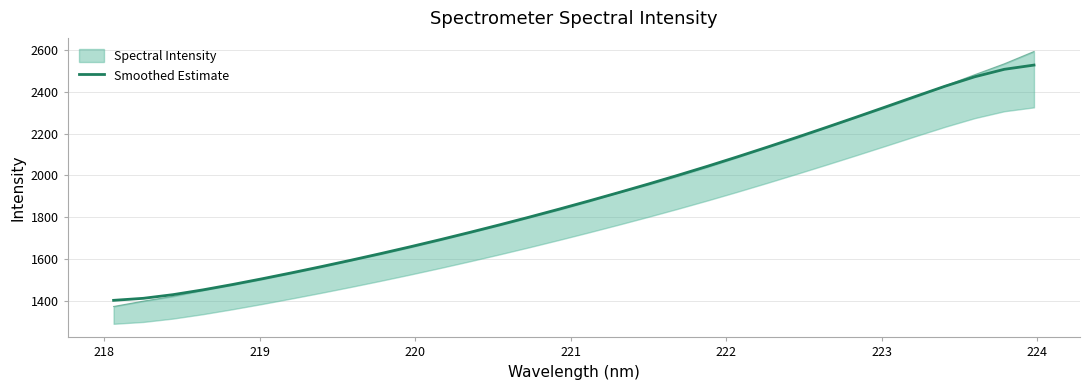

What is the difference between the maximum and second lowest values?

1115.5